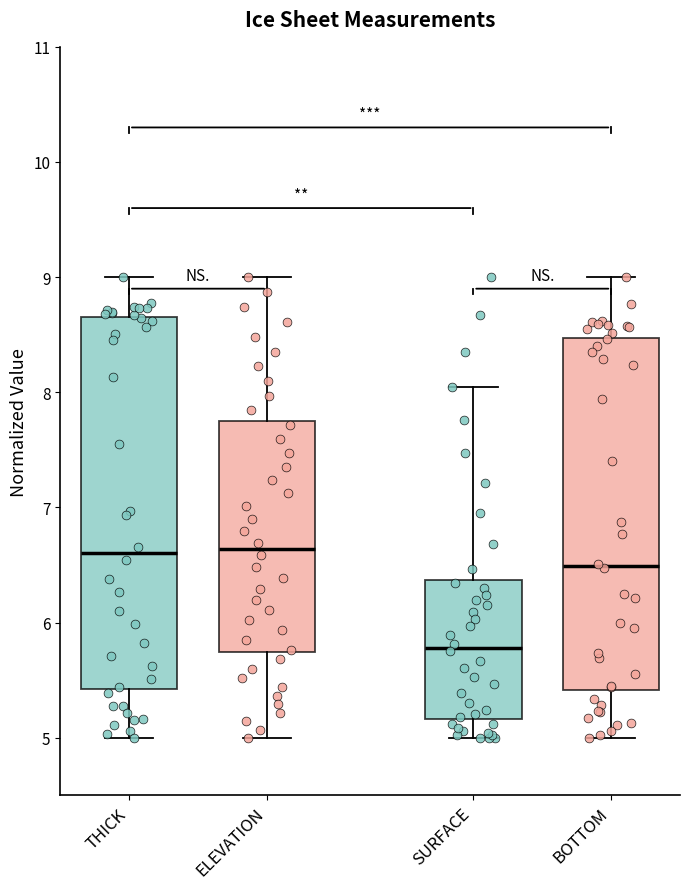

Reading left to right, read every box against the y-axis: the position of its median line, the range the box covers, and the ends of its whiskers. The values are not printed on the chart, so give them approximately, as read against the axis.

THICK: median 6.6, box 5.4 to 8.7, whiskers 5.0 to 9.0
ELEVATION: median 6.6, box 5.7 to 7.8, whiskers 5.0 to 9.0
SURFACE: median 5.8, box 5.2 to 6.4, whiskers 5.0 to 8.0
BOTTOM: median 6.5, box 5.4 to 8.5, whiskers 5.0 to 9.0